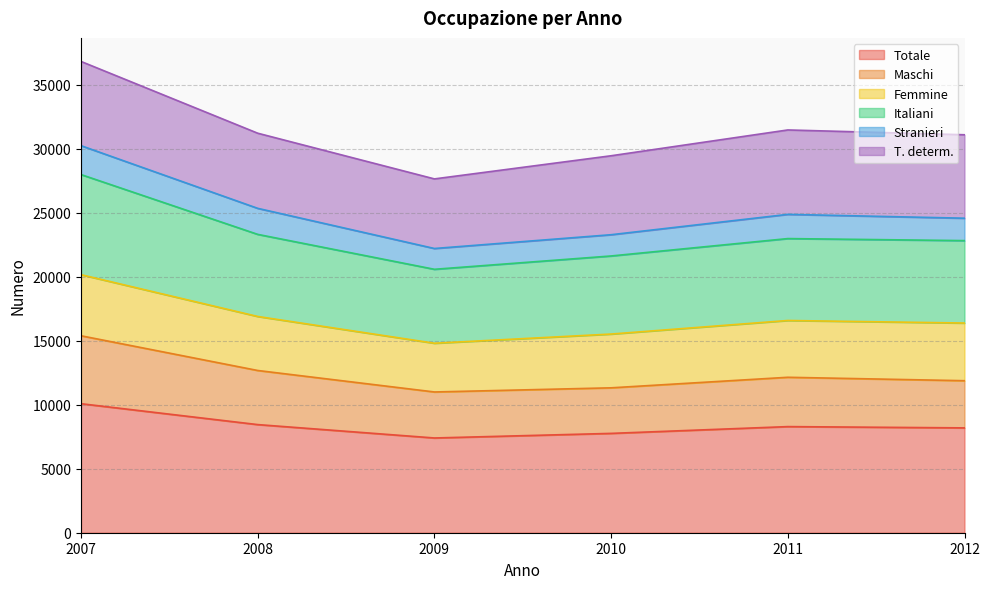

At which category is the sum across all series the highest?

2007